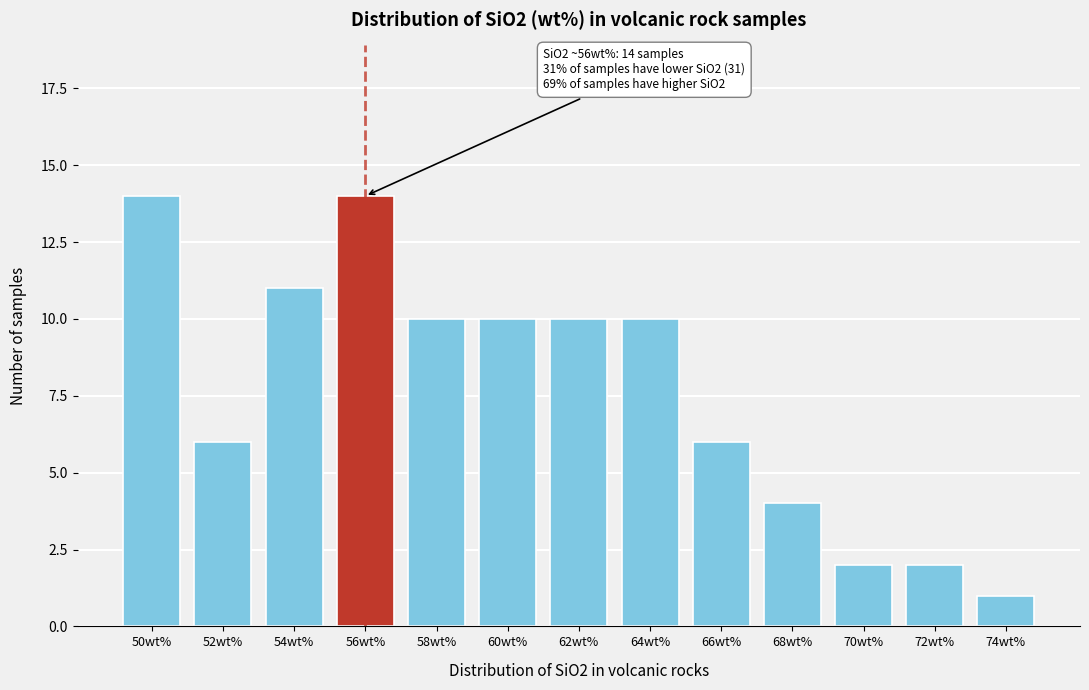

Reading left to right, extract all data points from this chart.

14	6	11	14	10	10	10	10	6	4	2	2	1